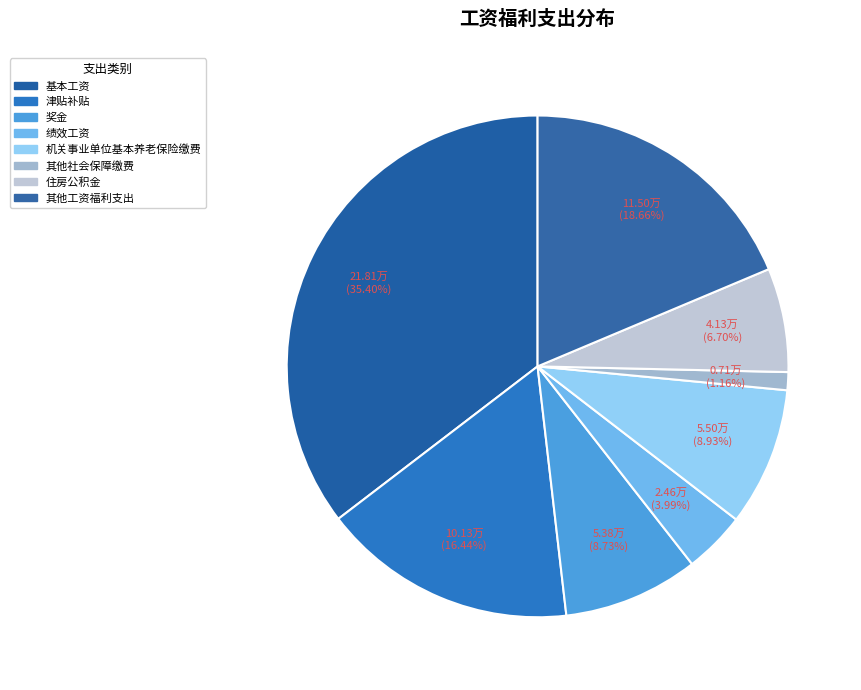

The 绩效工资 slice represents 1% of the pie. True or false?

False